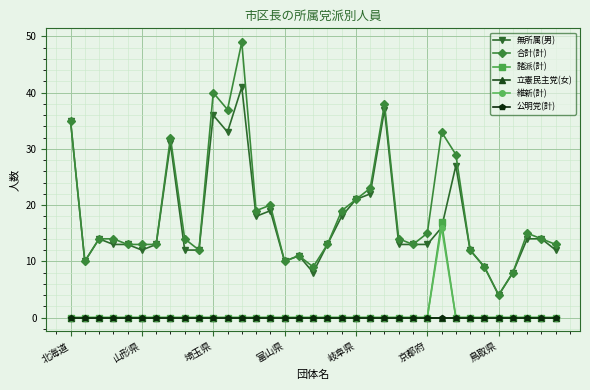

Which series has the largest total across all categories?

合計(計)